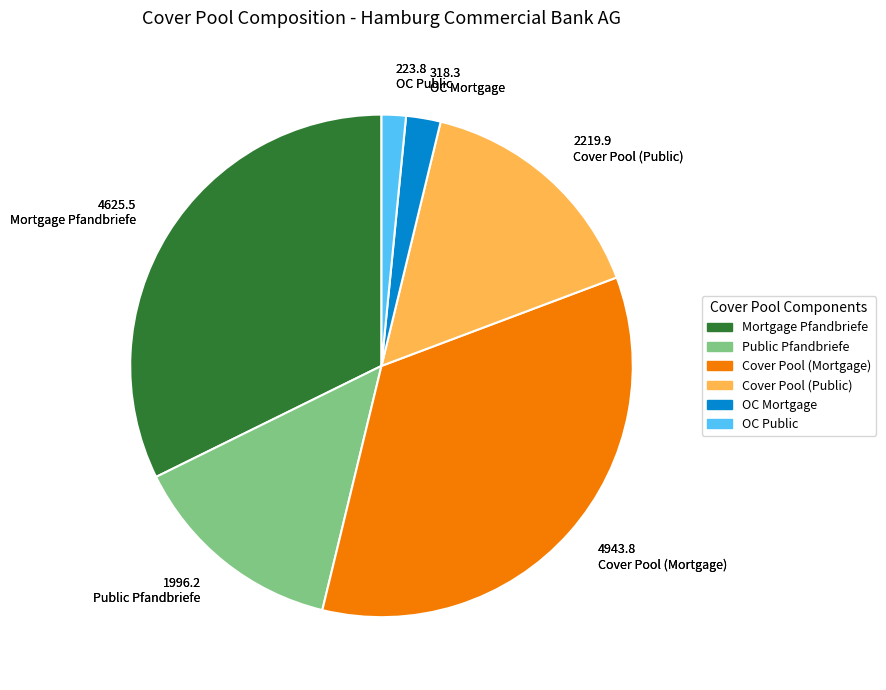

Count the number of slices in the pie.

6